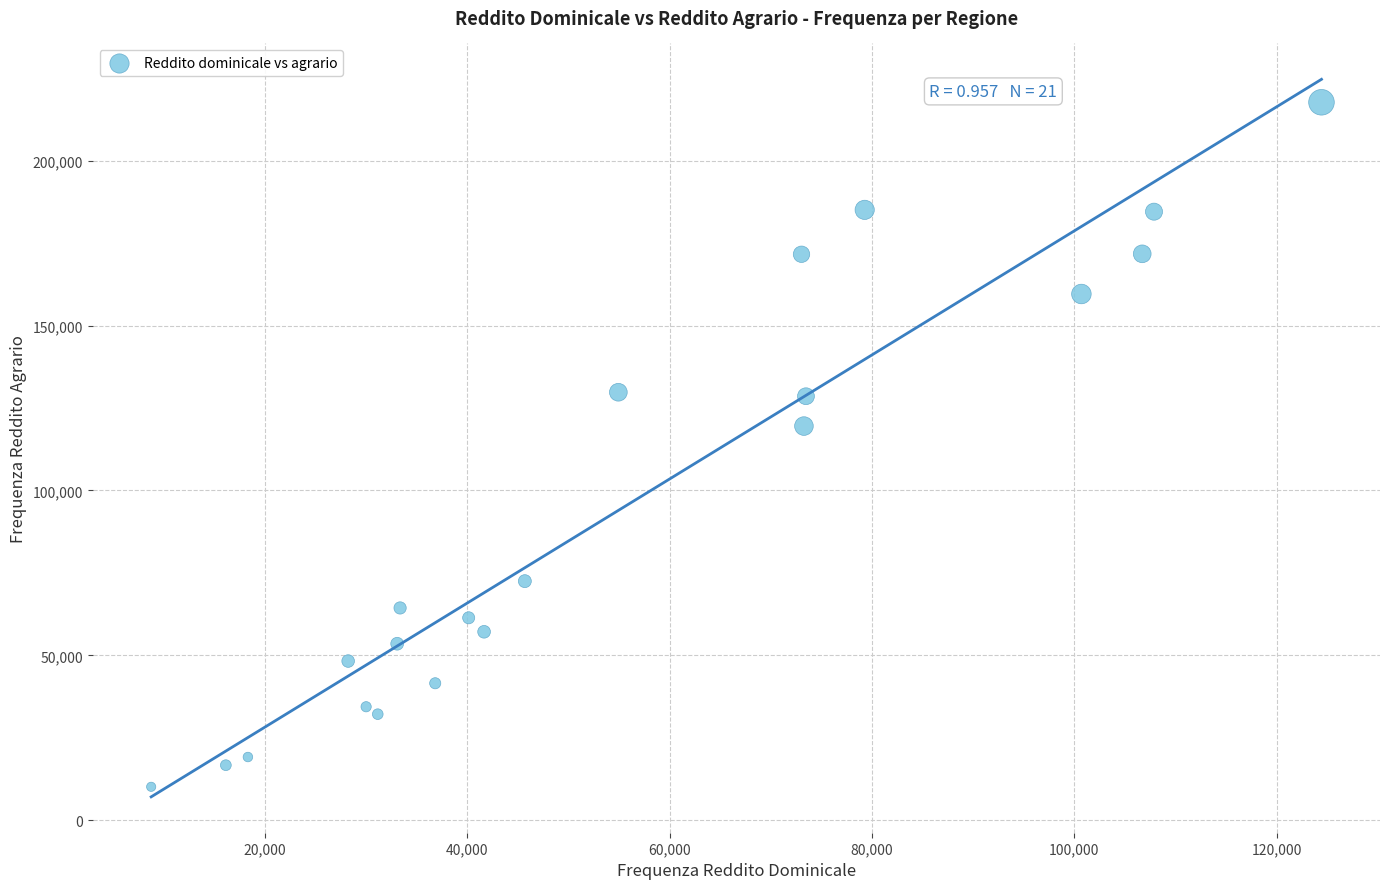

What Y value in the scatter plot is closest to 113938?

119542